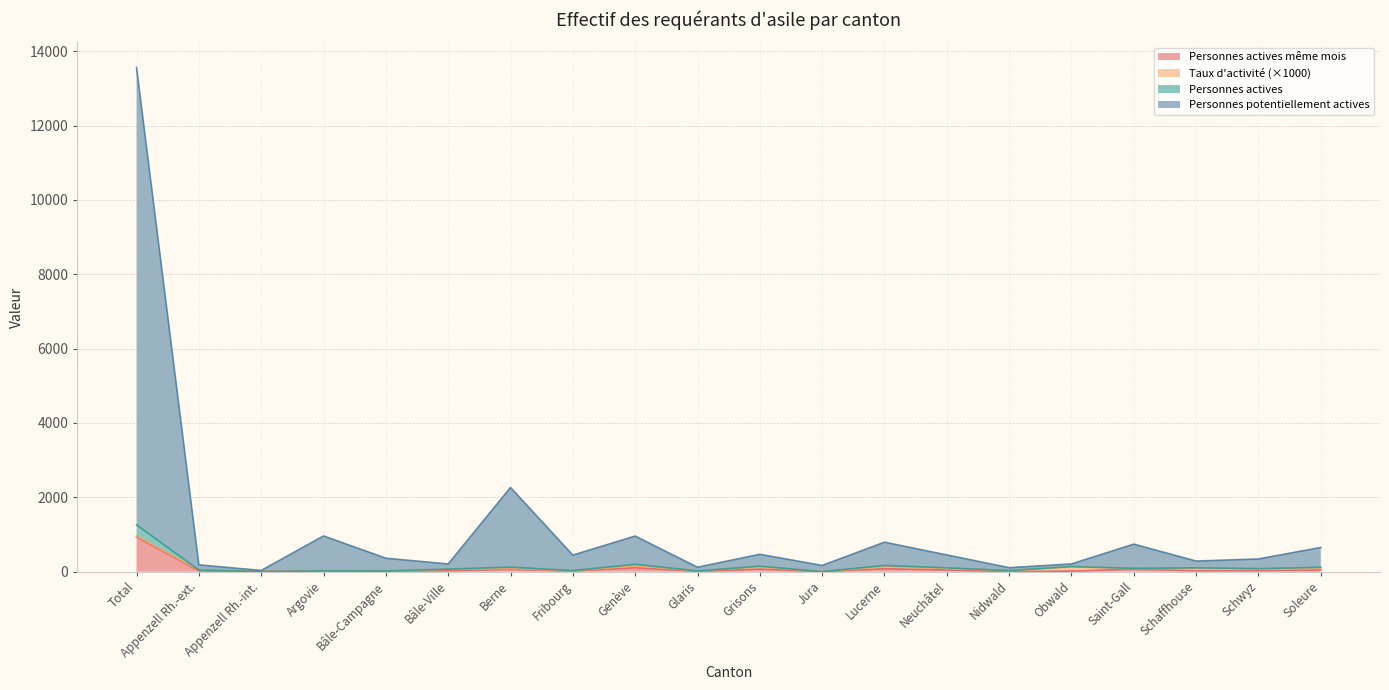

What is the sum of the Personnes potentiellement actives values at Appenzell Rh.-ext. and Appenzell Rh.-int.?

216.1